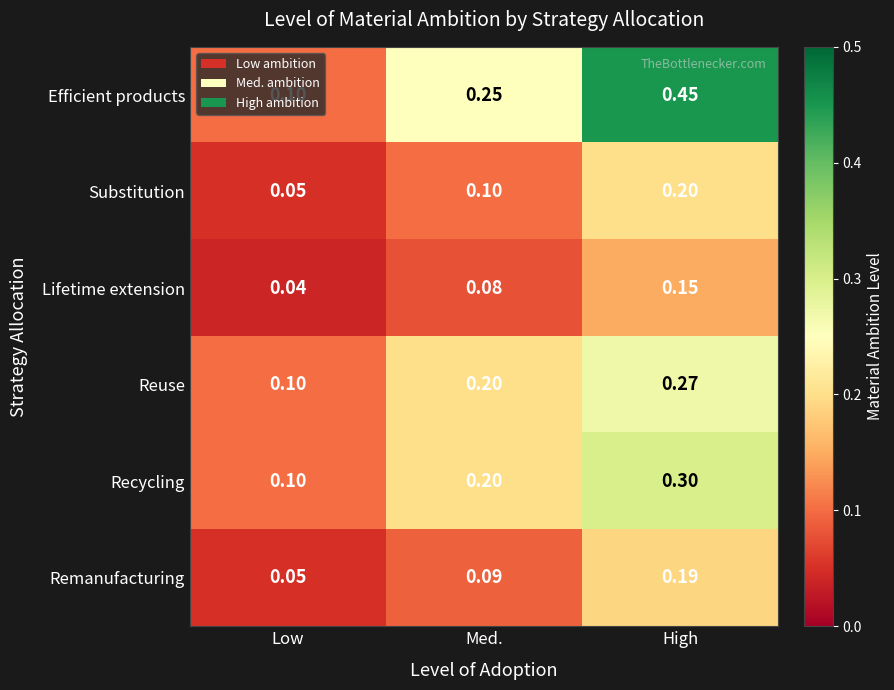

Which series has the widest spread of values?

Efficient products